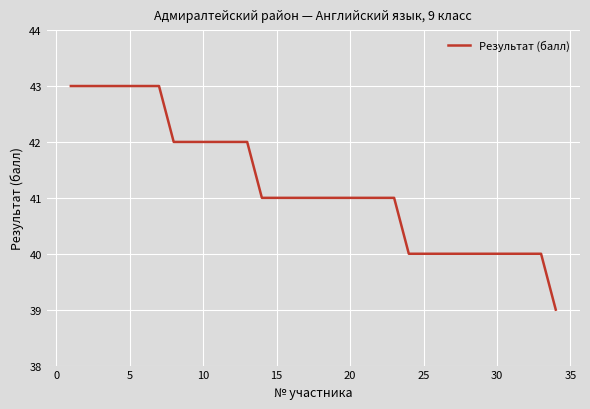

What is the difference between the maximum and minimum values?

4